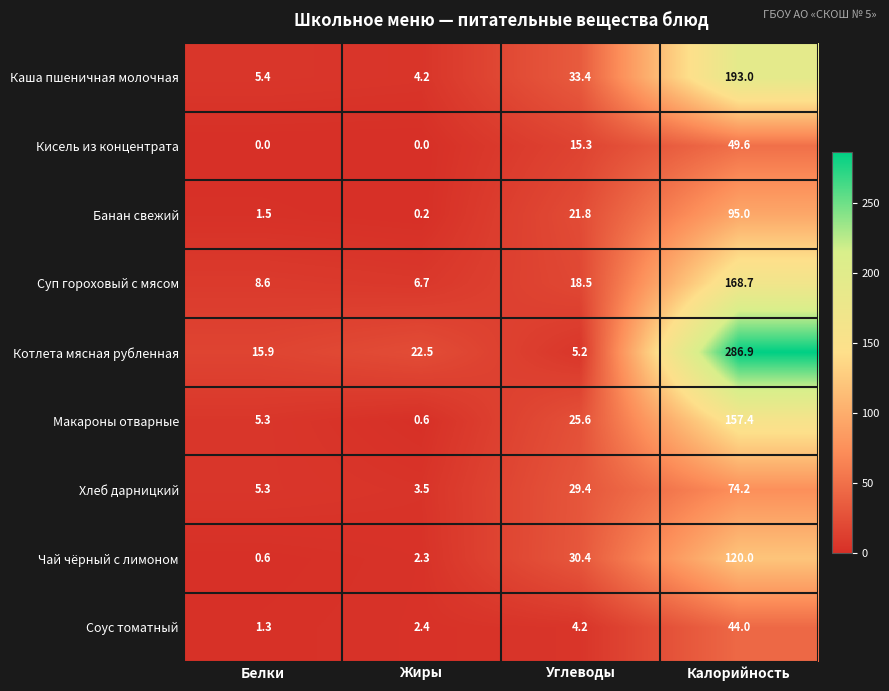

What is the difference between the Суп гороховый с мясом values at Белки and Калорийность?

160.1